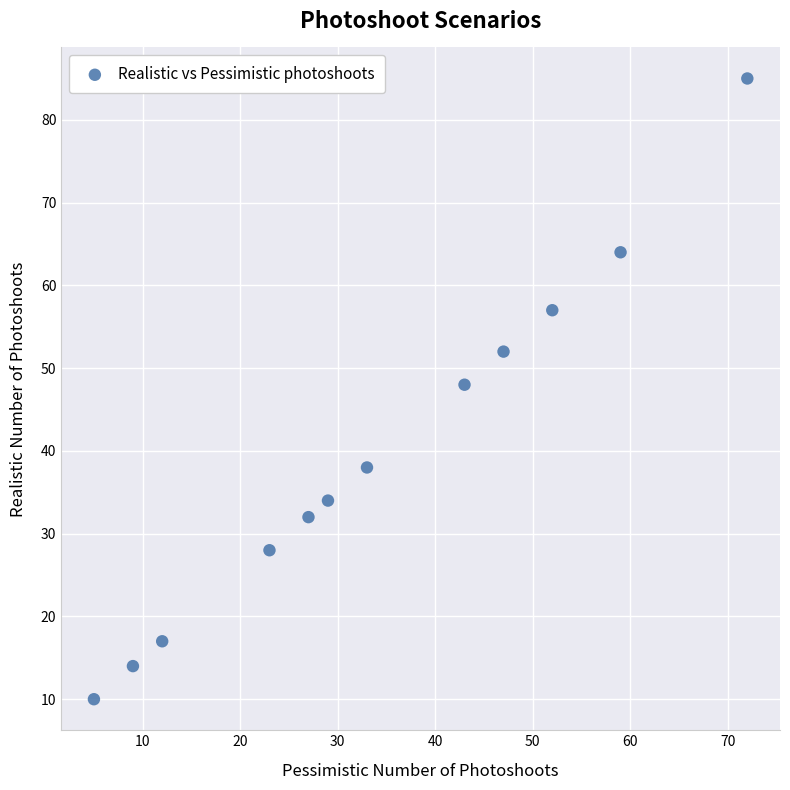

What is the range of X values (max minus min)?

67